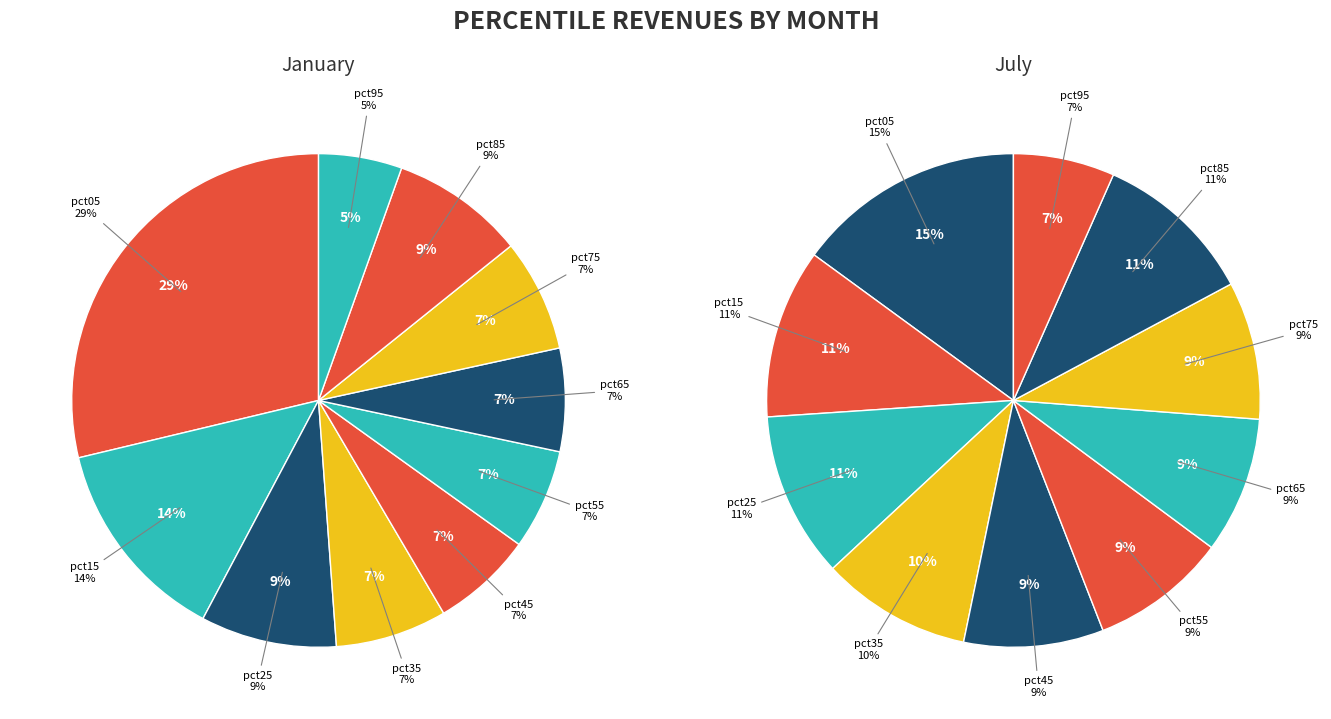

How many segments does this pie chart have?

10